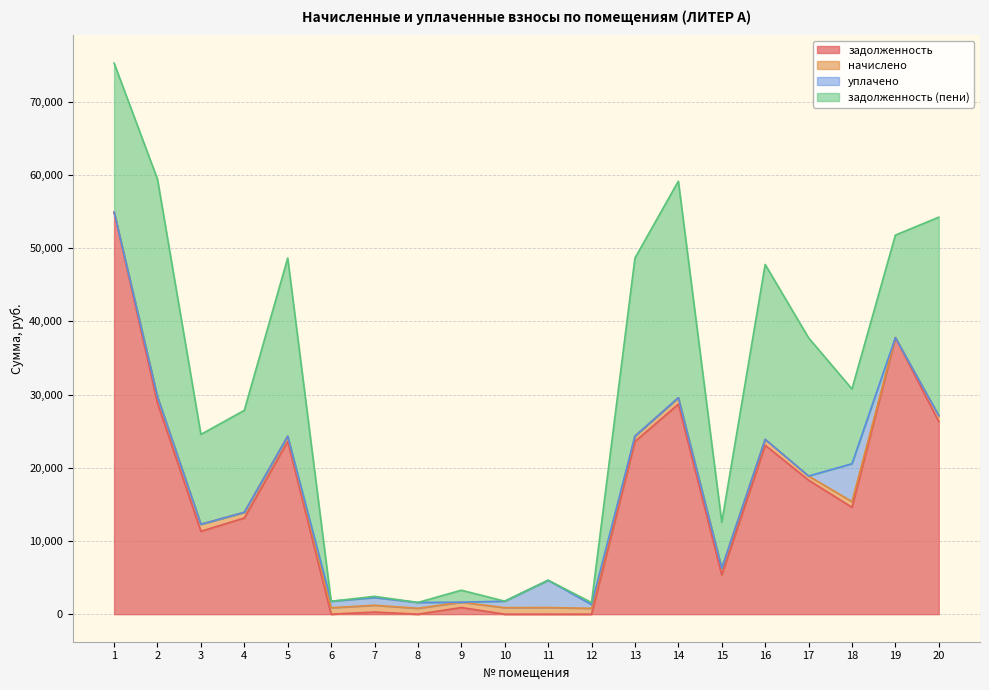

List the series in order of their overall mean, highest first.

задолженность, задолженность (пени), уплачено, начислено